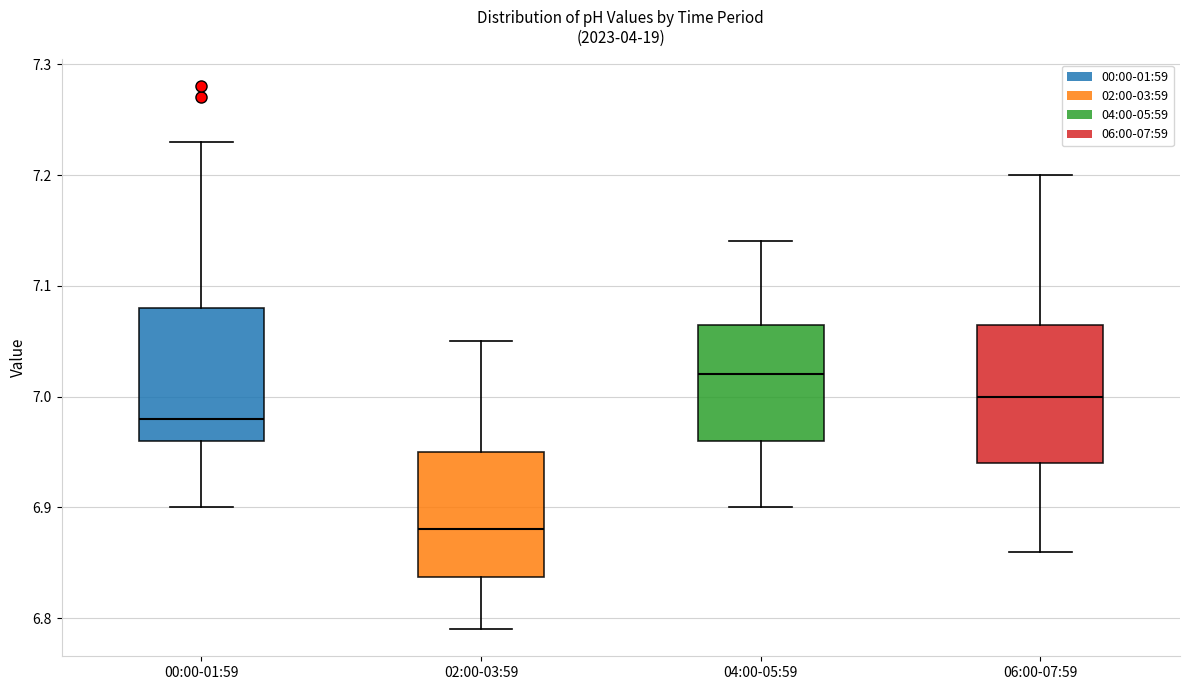

Reading left to right, read every box against the y-axis: the position of its median line, the range the box covers, and the ends of its whiskers. The values are not printed on the chart, so give them approximately, as read against the axis.

00:00-01:59: median 6.98, box 6.96 to 7.08, whiskers 6.90 to 7.23
02:00-03:59: median 6.88, box 6.84 to 6.95, whiskers 6.79 to 7.05
04:00-05:59: median 7.02, box 6.96 to 7.07, whiskers 6.90 to 7.14
06:00-07:59: median 7.00, box 6.94 to 7.07, whiskers 6.86 to 7.20